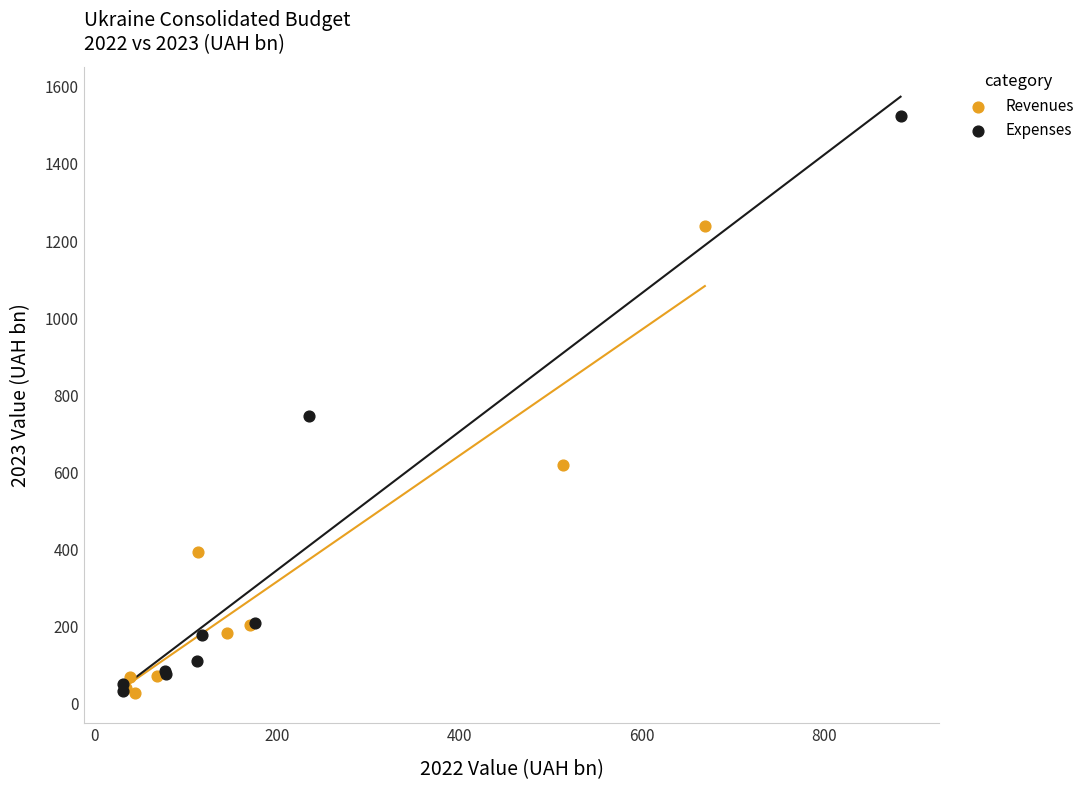

Which series has the widest spread of Y values?

Expenses